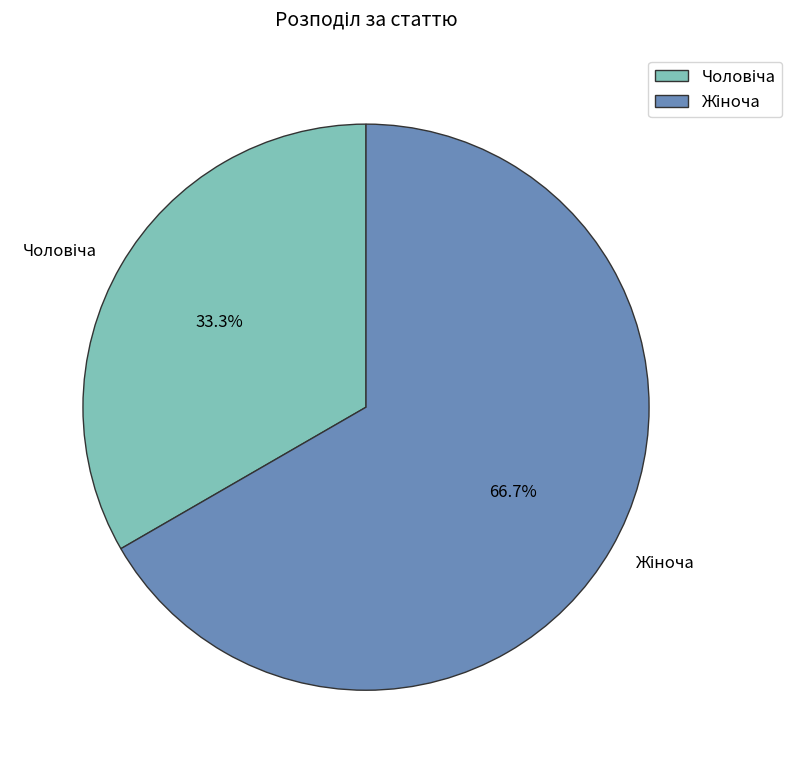

Does any single category account for the majority?

Yes